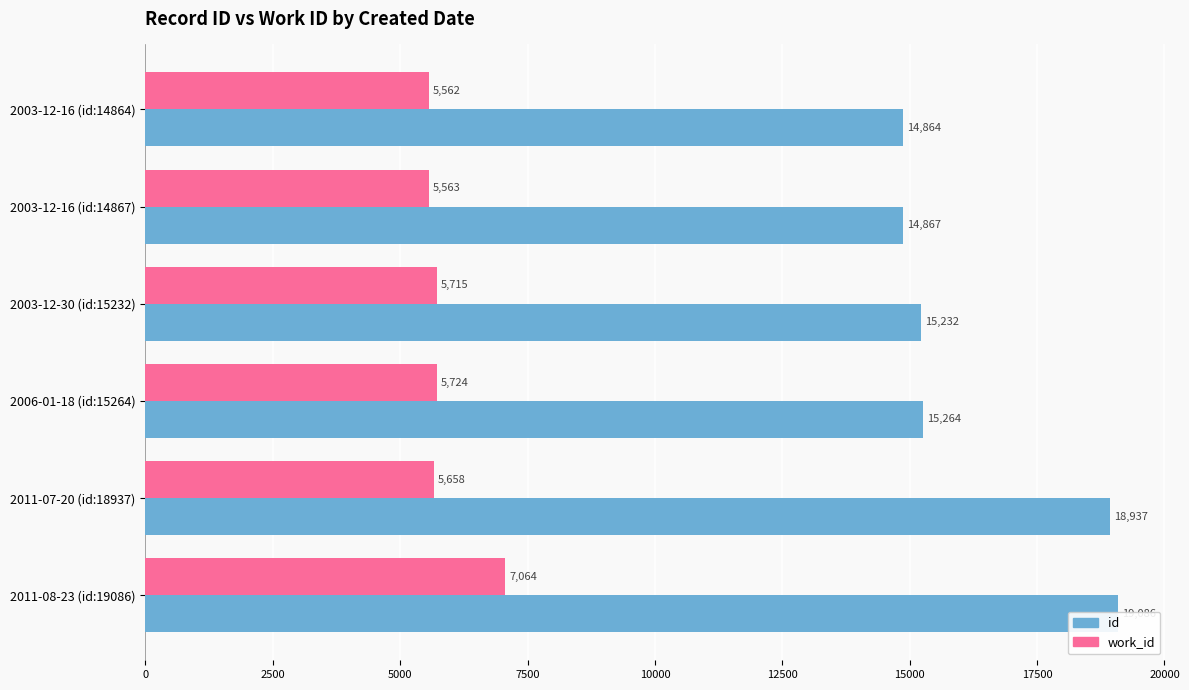

Reading left to right, list all the values displayed in this chart.

id: 14864	14867	15232	15264	18937	19086
work_id: 5562	5563	5715	5724	5658	7064